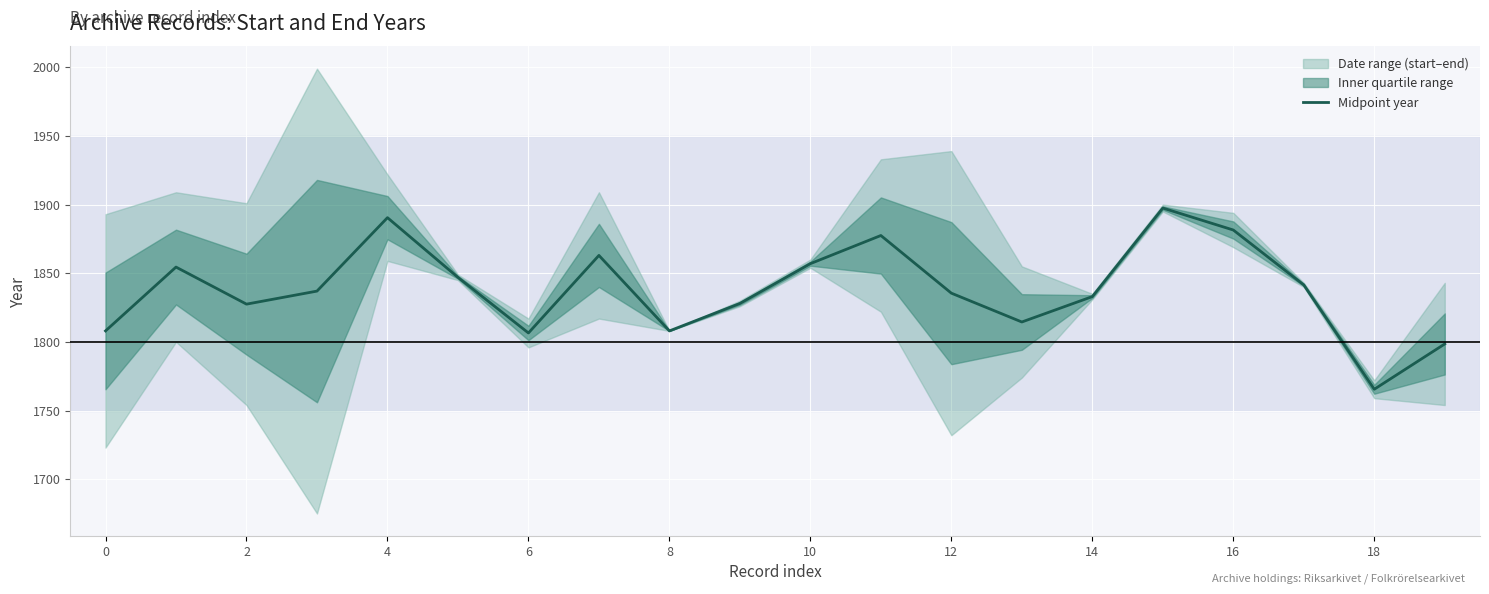

What is the value of the 4th point from the left?

1837.0